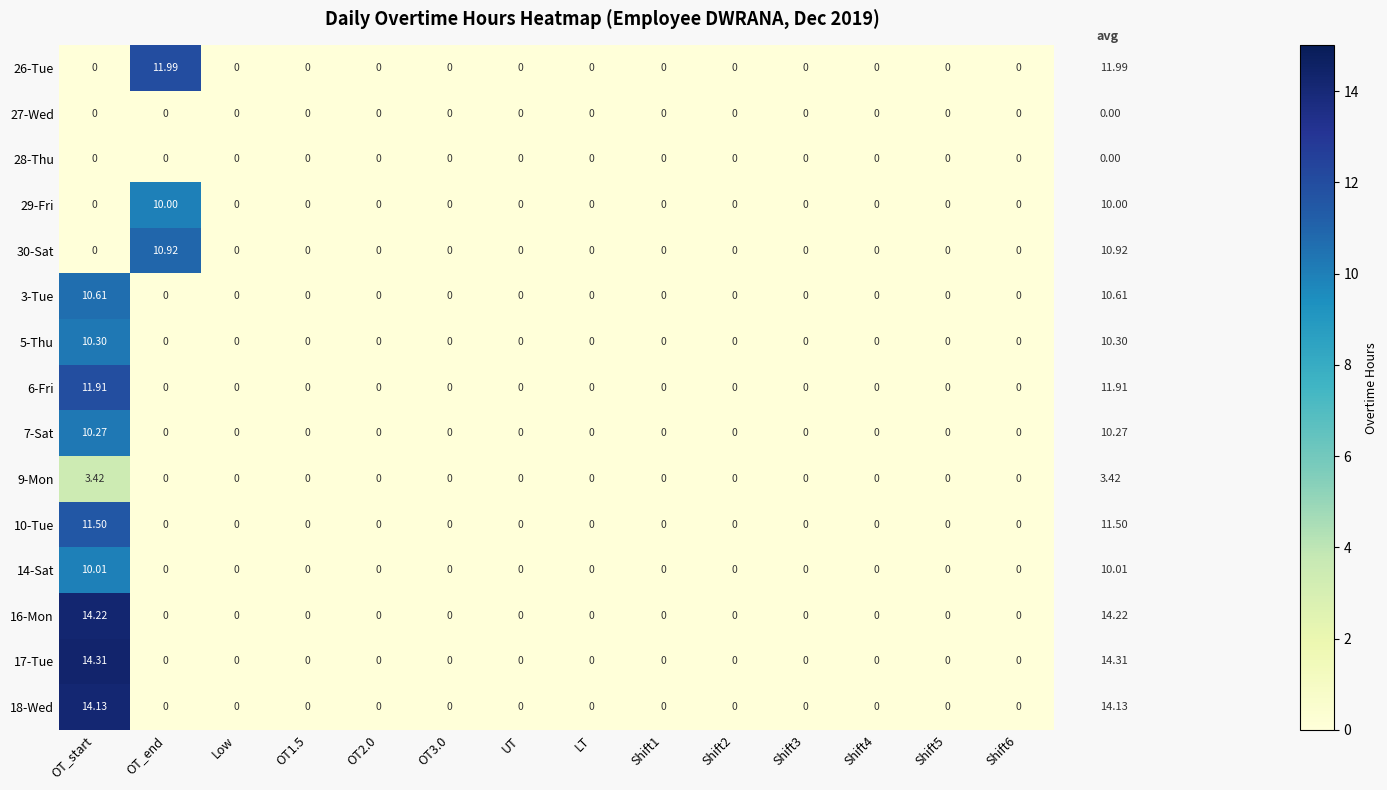

Which label corresponds to the largest value in the chart?

OT_start